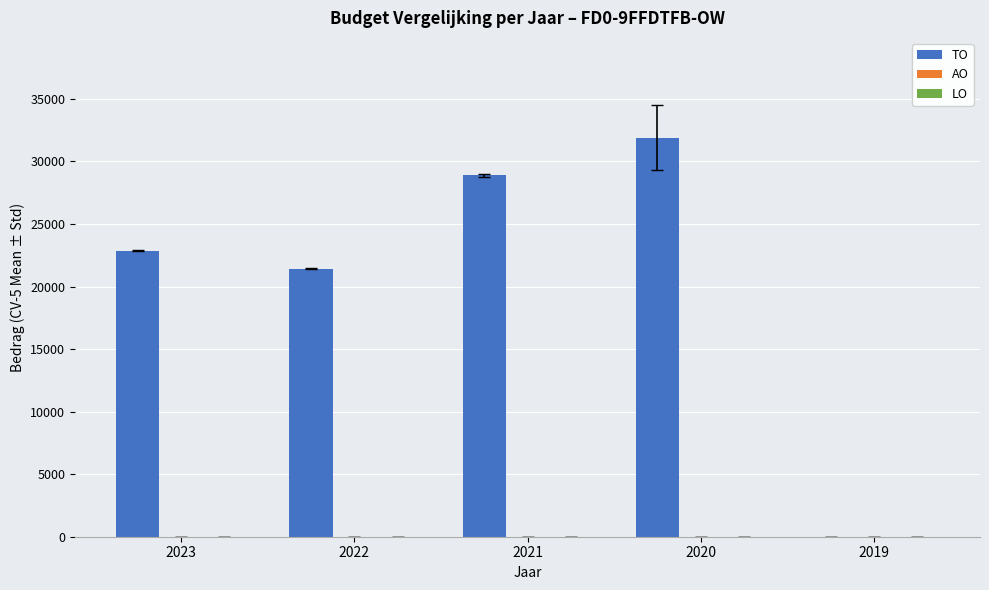

Reading left to right, what are all the values shown in this chart?

2023=22860.4	2022=21434.4	2021=28895.4	2020=31904.6	2019=0.0